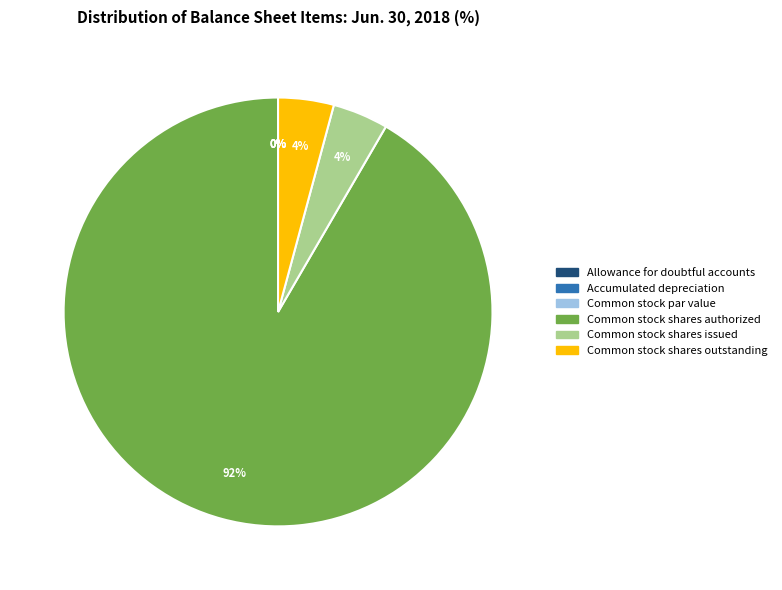

Which category has the smallest portion of the pie?

Common stock par value